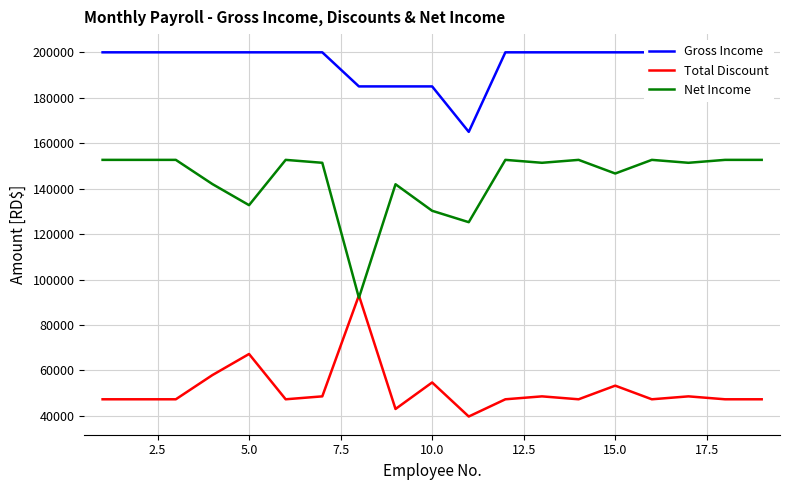

In Gross Income, how many points are lower than both neighbors (excluding endpoints)?

1